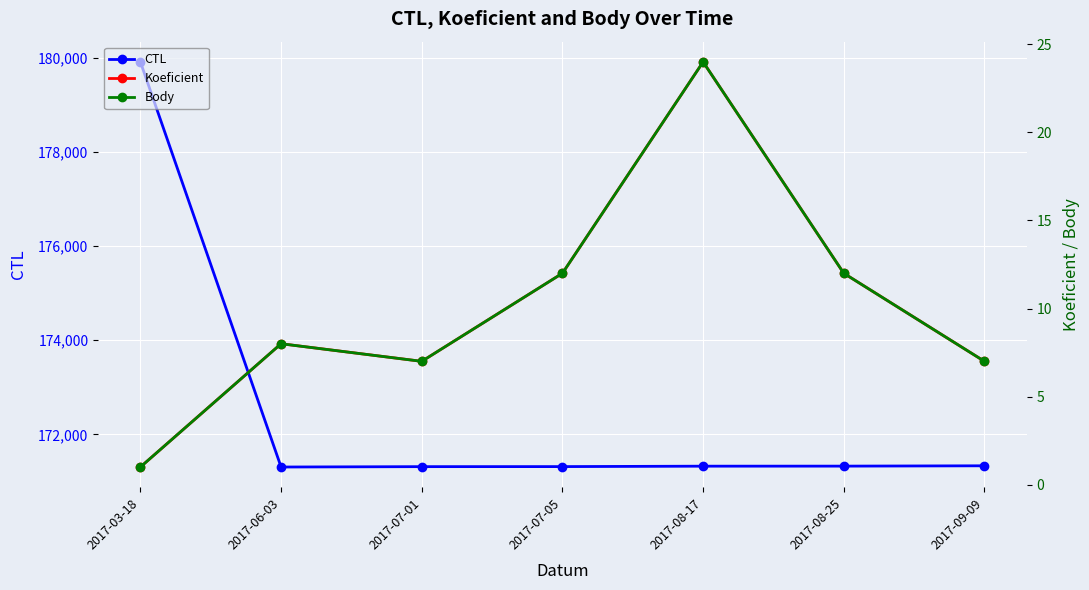

Reading left to right, what are all the values shown in this chart?

CTL: 179907	171307	171315	171316	171325	171326	171333
Koeficient: 1	8	7	12	24	12	7
Body: 1	8	7	12	24	12	7